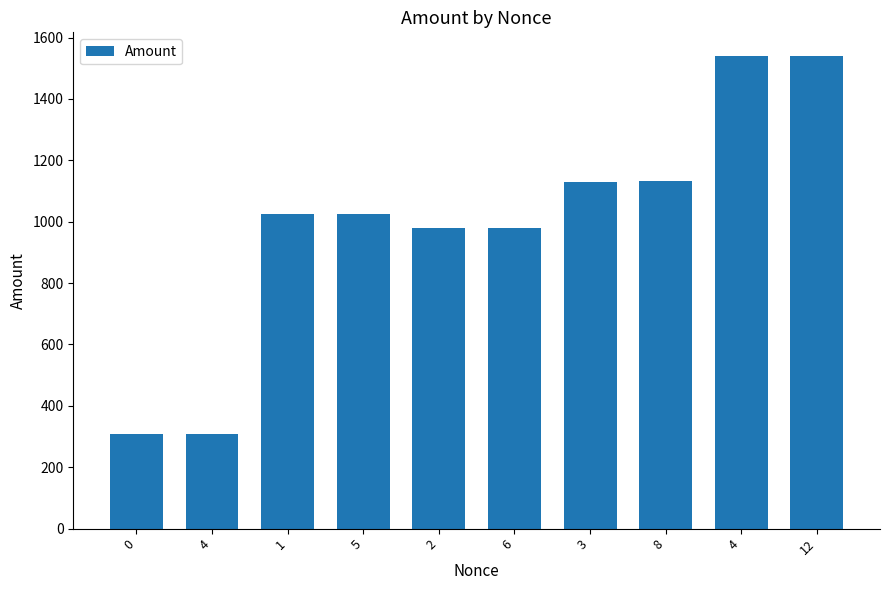

What is the value of the 2nd bar from the left?

308.0